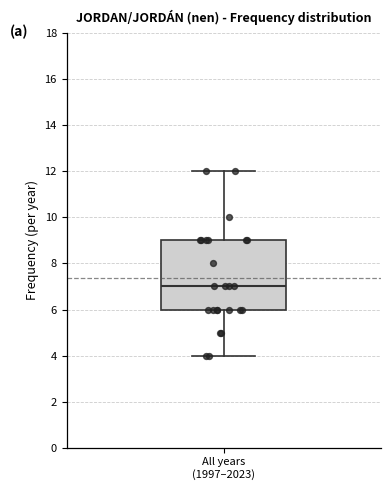

Transcribe this box plot: give where the median line is, the range the box spans, and where the two whiskers end, as read against the y-axis. The values are not printed on the chart, so give them approximately, as read against the axis.

median 7, box 6 to 9, whiskers 4 to 12